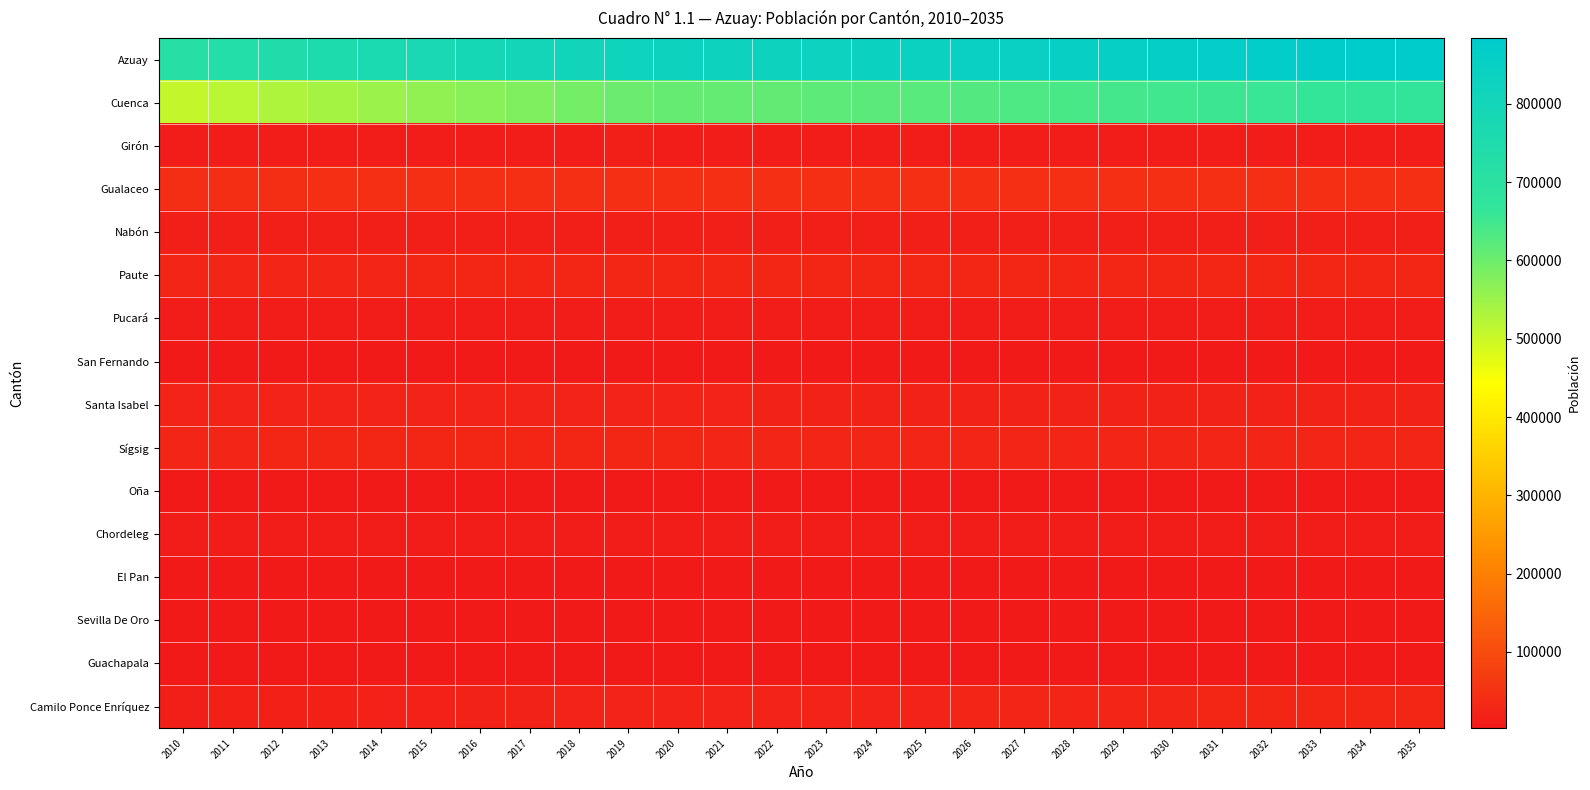

Reading left to right, list all the values displayed in this chart.

Azuay: 2010=713534	2011=726056	2012=738618	2013=750773	2014=762789	2015=774638	2016=785615	2017=796212	2018=808420	2019=820239	2020=825590	2021=825773	2022=826246	2023=828172	2024=831220	2025=834958	2026=839268	2027=843983	2028=848908	2029=853919	2030=858961	2031=864010	2032=869042	2033=874050	2034=879038	2035=883986
Cuenca: 2010=508534	2011=518981	2012=529589	2013=540036	2014=550509	2015=560977	2016=570912	2017=580647	2018=591612	2019=602324	2020=608277	2021=610362	2022=612574	2023=615768	2024=619701	2025=624053	2026=628740	2027=633641	2028=638616	2029=643576	2030=648486	2031=653332	2032=658102	2033=662795	2034=667419	2035=671963
Girón: 2010=12612	2011=12700	2012=12779	2013=12843	2014=12897	2015=12941	2016=12965	2017=12979	2018=13016	2019=13046	2020=12974	2021=12825	2022=12687	2023=12578	2024=12492	2025=12423	2026=12370	2027=12331	2028=12301	2029=12280	2030=12265	2031=12257	2032=12254	2033=12257	2034=12264	2035=12276
Gualaceo: 2010=42994	2011=43406	2012=43803	2013=44160	2014=44494	2015=44806	2016=45058	2017=45279	2018=45583	2019=45858	2020=45766	2021=45392	2022=45040	2023=44774	2024=44577	2025=44426	2026=44313	2027=44232	2028=44173	2029=44129	2030=44100	2031=44083	2032=44078	2033=44084	2034=44102	2035=44130
Nabón: 2010=15735	2011=15813	2012=15873	2013=15908	2014=15926	2015=15929	2016=15903	2017=15864	2018=15855	2019=15837	2020=15700	2021=15475	2022=15268	2023=15103	2024=14972	2025=14868	2026=14789	2027=14729	2028=14685	2029=14655	2030=14636	2031=14627	2032=14627	2033=14634	2034=14648	2035=14668
Paute: 2010=25413	2011=25716	2012=26017	2013=26299	2014=26573	2015=26838	2016=27070	2017=27285	2018=27552	2019=27801	2020=27827	2021=27676	2022=27535	2023=27442	2024=27385	2025=27349	2026=27331	2027=27327	2028=27331	2029=27338	2030=27347	2031=27359	2032=27372	2033=27389	2034=27408	2035=27429
Pucará: 2010=10099	2011=10190	2012=10270	2013=10331	2014=10378	2015=10409	2016=10418	2017=10412	2018=10418	2019=10413	2020=10324	2021=10174	2022=10034	2023=9918	2024=9825	2025=9750	2026=9691	2027=9647	2028=9614	2029=9591	2030=9577	2031=9571	2032=9572	2033=9577	2034=9588	2035=9603
San Fernando: 2010=3991	2011=4023	2012=4049	2013=4067	2014=4077	2015=4080	2016=4072	2017=4057	2018=4047	2019=4033	2020=3987	2021=3918	2022=3853	2023=3802	2024=3760	2025=3726	2026=3701	2027=3682	2028=3669	2029=3661	2030=3656	2031=3655	2032=3656	2033=3660	2034=3666	2035=3672
Santa Isabel: 2010=22783	2011=22953	2012=23083	2013=23156	2014=23180	2015=23155	2016=23065	2017=22933	2018=22825	2019=22692	2020=22383	2021=21953	2022=21561	2023=21240	2024=20985	2025=20785	2026=20634	2027=20525	2028=20451	2029=20405	2030=20383	2031=20379	2032=20392	2033=20418	2034=20454	2035=20499
Sígsig: 2010=26626	2011=26789	2012=26927	2013=27029	2014=27105	2015=27159	2016=27170	2017=27158	2018=27195	2019=27218	2020=27030	2021=26686	2022=26368	2023=26115	2024=25916	2025=25756	2026=25633	2027=25540	2028=25472	2029=25423	2030=25390	2031=25374	2032=25370	2033=25378	2034=25397	2035=25426
Oña: 2010=3606	2011=3627	2012=3646	2013=3659	2014=3669	2015=3676	2016=3676	2017=3675	2018=3679	2019=3682	2020=3656	2021=3608	2022=3565	2023=3531	2024=3503	2025=3482	2026=3465	2027=3453	2028=3443	2029=3436	2030=3432	2031=3429	2032=3429	2033=3430	2034=3433	2035=3437
Chordeleg: 2010=12658	2011=12741	2012=12814	2013=12871	2014=12915	2015=12950	2016=12966	2017=12970	2018=12998	2019=13018	2020=12938	2021=12782	2022=12637	2023=12521	2024=12432	2025=12359	2026=12303	2027=12261	2028=12230	2029=12208	2030=12193	2031=12185	2032=12182	2033=12186	2034=12194	2035=12206
El Pan: 2010=3031	2011=3046	2012=3056	2013=3059	2014=3057	2015=3050	2016=3035	2017=3016	2018=3003	2019=2988	2020=2950	2021=2897	2022=2849	2023=2810	2024=2779	2025=2755	2026=2737	2027=2723	2028=2714	2029=2708	2030=2705	2031=2703	2032=2705	2033=2707	2034=2711	2035=2717
Sevilla De Oro: 2010=5687	2011=5712	2012=5720	2013=5703	2014=5664	2015=5602	2016=5516	2017=5414	2018=5316	2019=5215	2020=5081	2021=4930	2022=4800	2023=4699	2024=4621	2025=4565	2026=4525	2027=4500	2028=4485	2029=4478	2030=4478	2031=4483	2032=4491	2033=4501	2034=4514	2035=4527
Guachapala: 2010=3385	2011=3433	2012=3478	2013=3516	2014=3551	2015=3581	2016=3604	2017=3624	2018=3652	2019=3679	2020=3681	2021=3663	2022=3650	2023=3645	2024=3648	2025=3656	2026=3668	2027=3682	2028=3697	2029=3714	2030=3730	2031=3747	2032=3762	2033=3779	2034=3795	2035=3812
Camilo Ponce Enríquez: 2010=16380	2011=16926	2012=17514	2013=18136	2014=18794	2015=19485	2016=20185	2017=20899	2018=21669	2019=22435	2020=23016	2021=23432	2022=23825	2023=24226	2024=24624	2025=25005	2026=25368	2027=25710	2028=26027	2029=26317	2030=26583	2031=26826	2032=27050	2033=27255	2034=27445	2035=27621